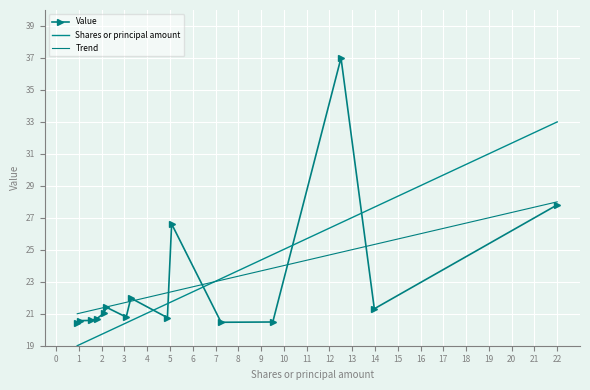

What is the spread (max minus min) of values at 3?

1.8